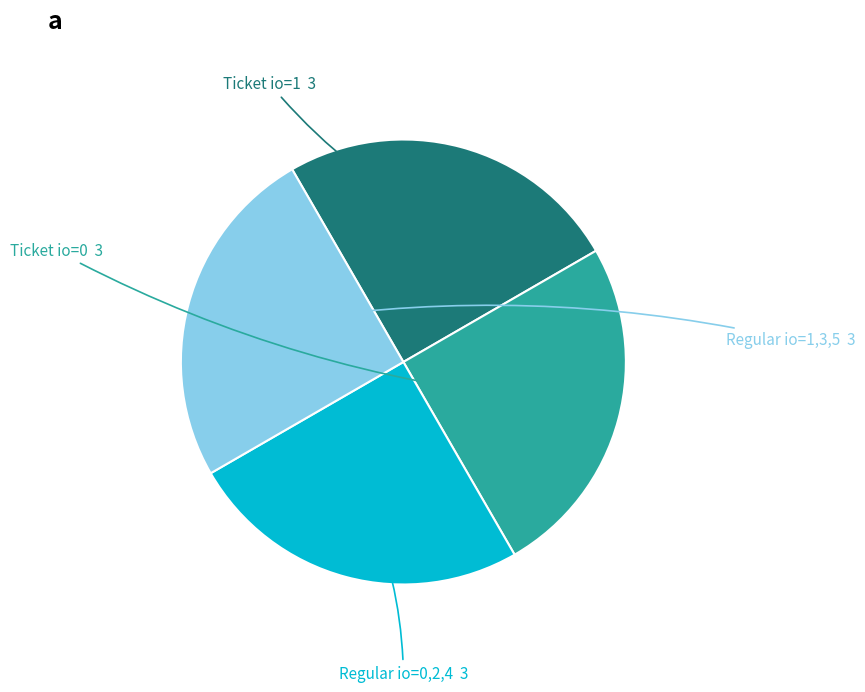

Which category has the smallest portion of the pie?

Ticket (io=0)